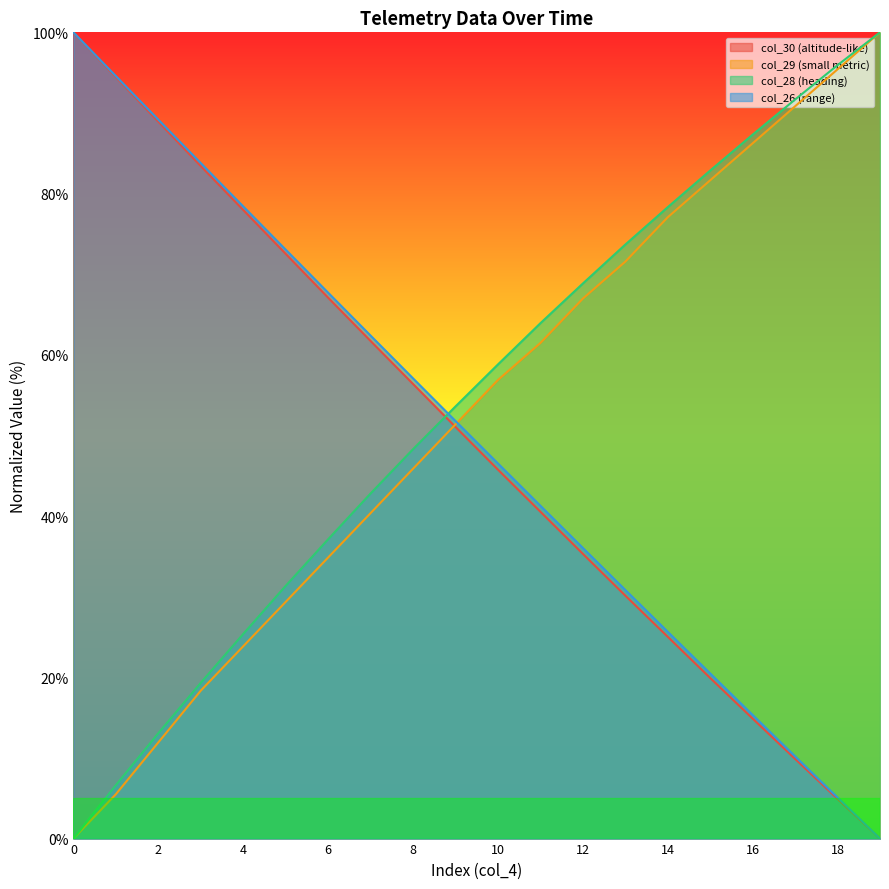

True or false: col_28 has more than 2 points higher than both neighbors.

False